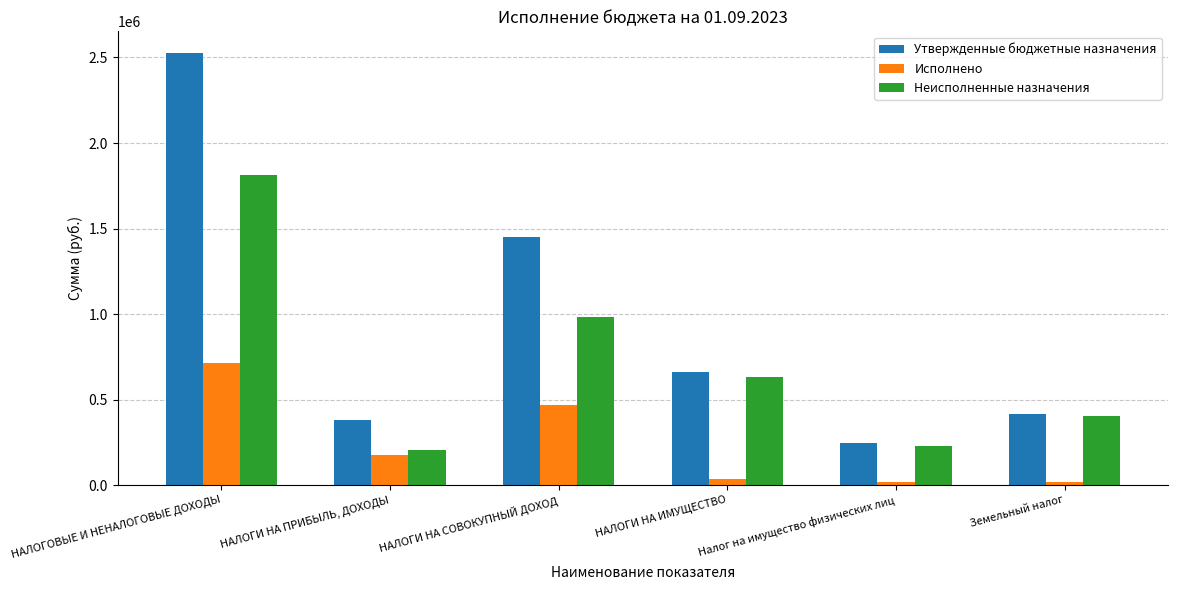

The Неисполненные назначения series shows 346977.2 at НАЛОГИ НА ИМУЩЕСТВО. True or false?

False